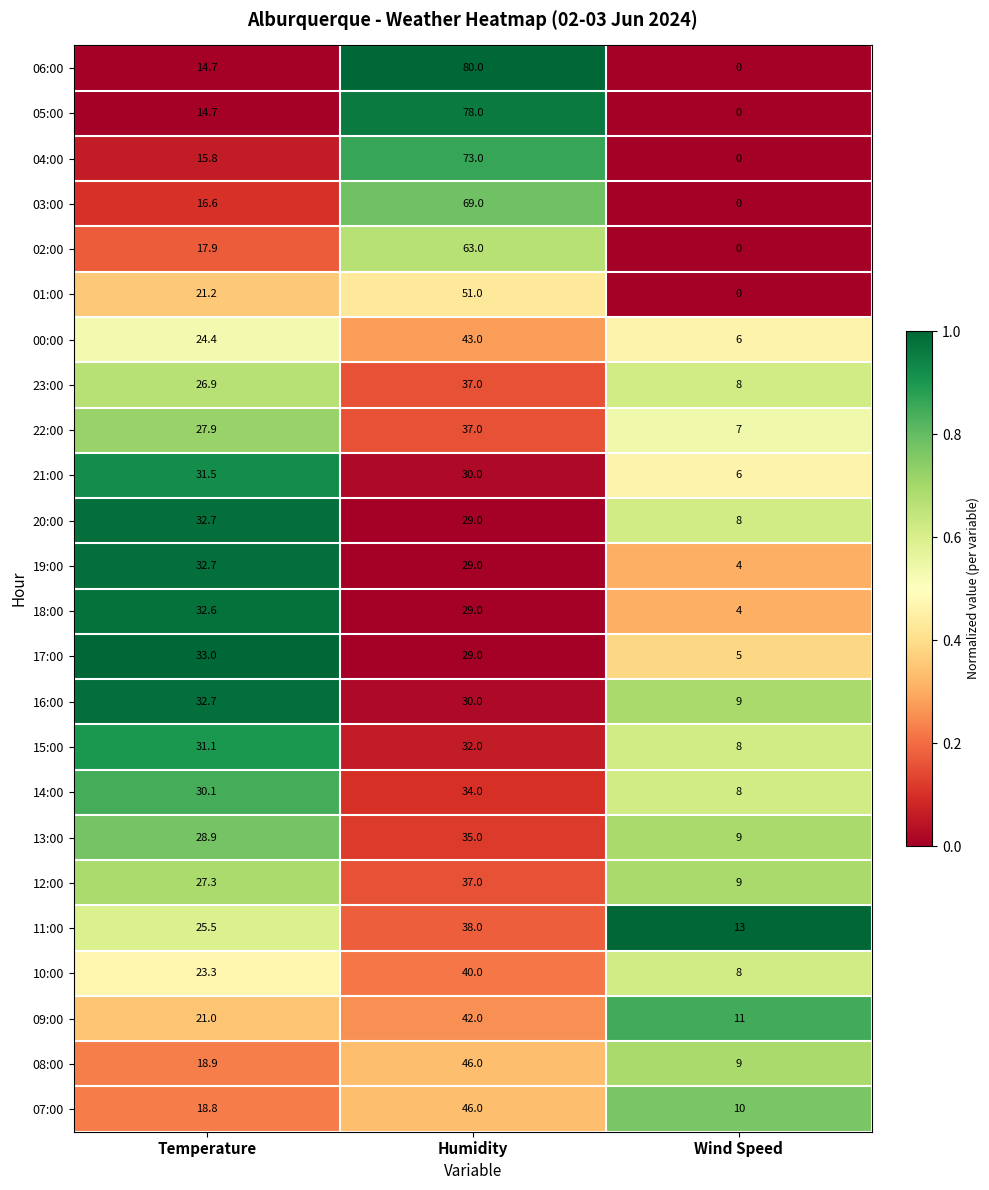

What is the highest value of the 21:00 series?

31.5